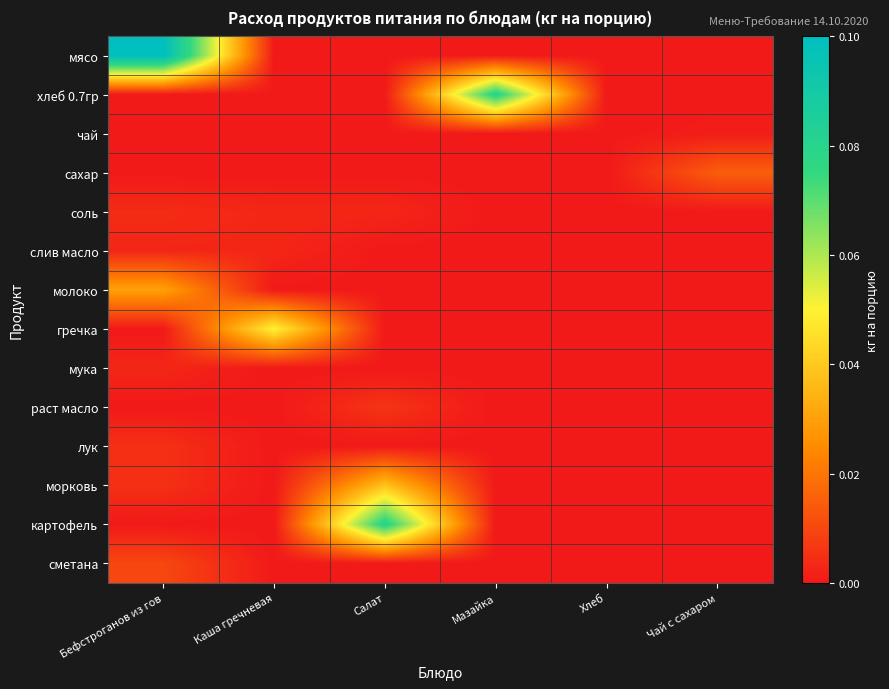

At which category is the sum across all series the highest?

Бефстроганов из гов